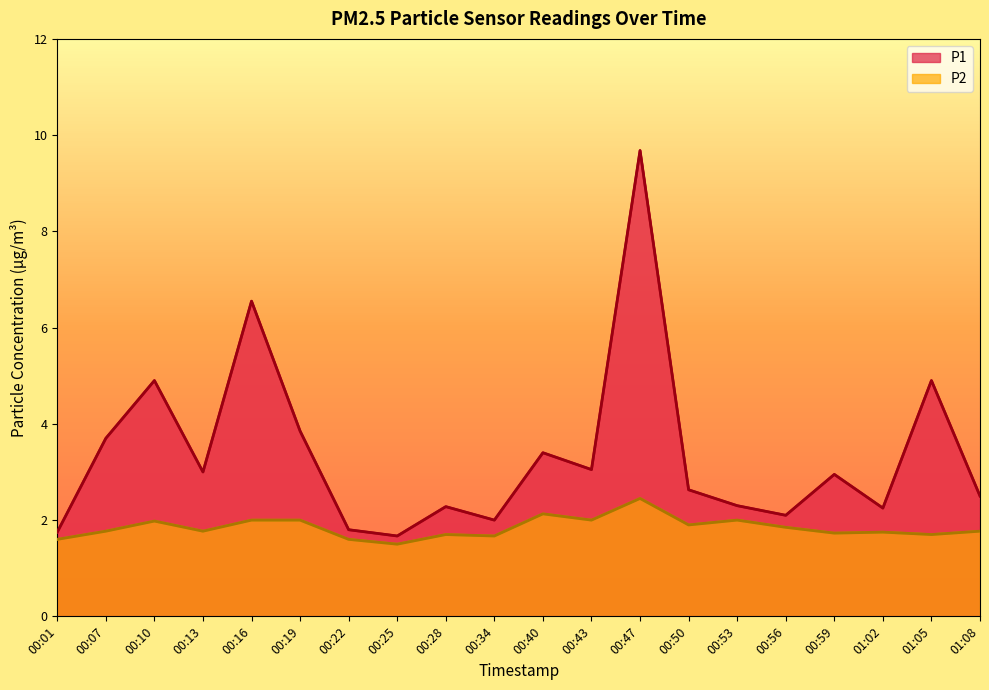

What is the approximate value of P1 at 00:22?

1.8